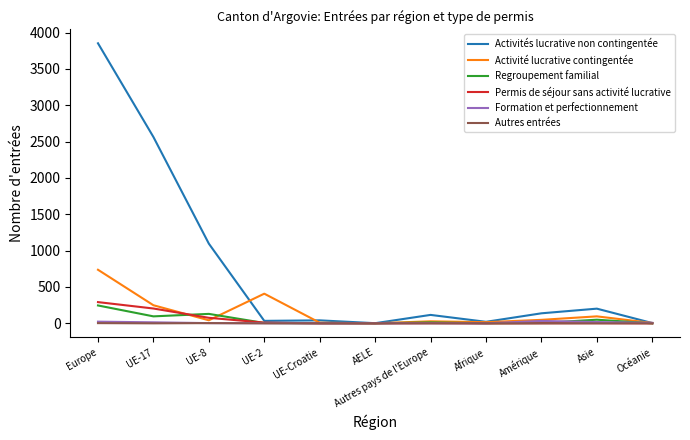

Which series changed the most between UE-17 and UE-8?

Activités lucrative non contingentée